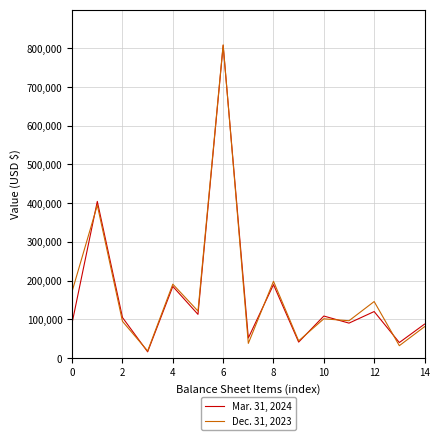

Rank the series by their average value, from lowest to highest.

Mar. 31, 2024, Dec. 31, 2023